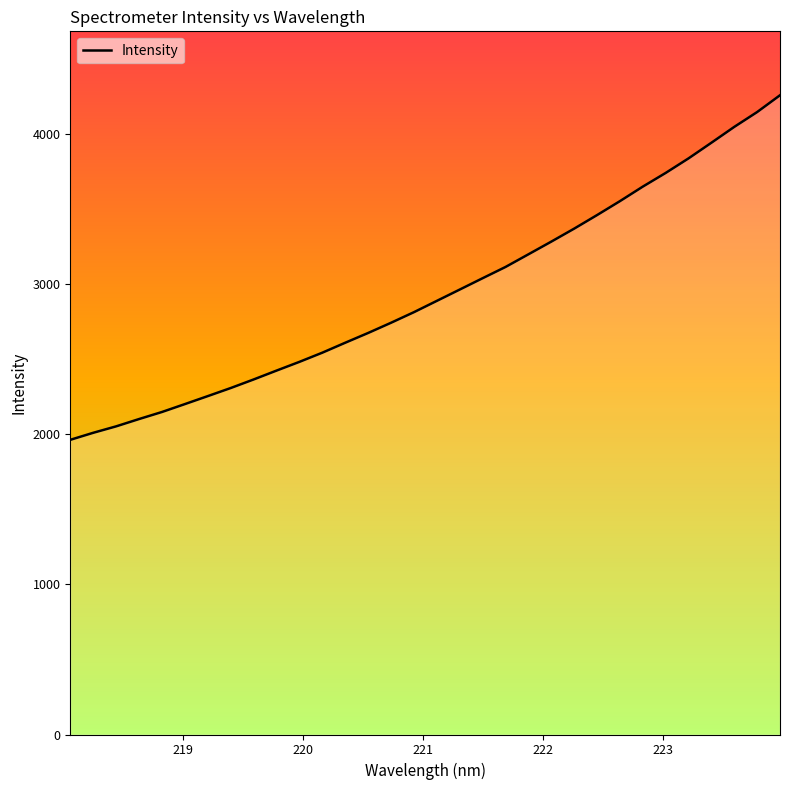

Reading right to left, list all the values displayed in this chart.

4257.2	4145.4	4046.5	3941.0	3836.8	3739.8	3648.7	3551.9	3459.1	3368.8	3282.3	3197.8	3113.5	3038.7	2963.1	2887.8	2812.5	2742.1	2674.0	2609.0	2542.8	2481.7	2423.5	2364.4	2307.4	2253.6	2200.4	2147.8	2100.8	2052.1	2009.2	1962.5